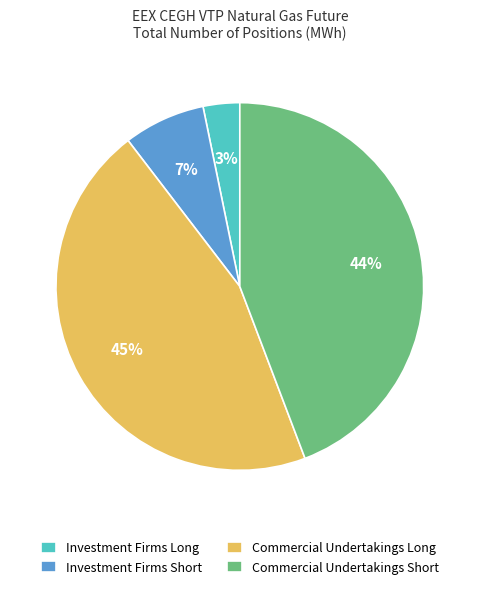

Do Investment Firms Short and Commercial Undertakings Long together represent more than half of the pie?

Yes